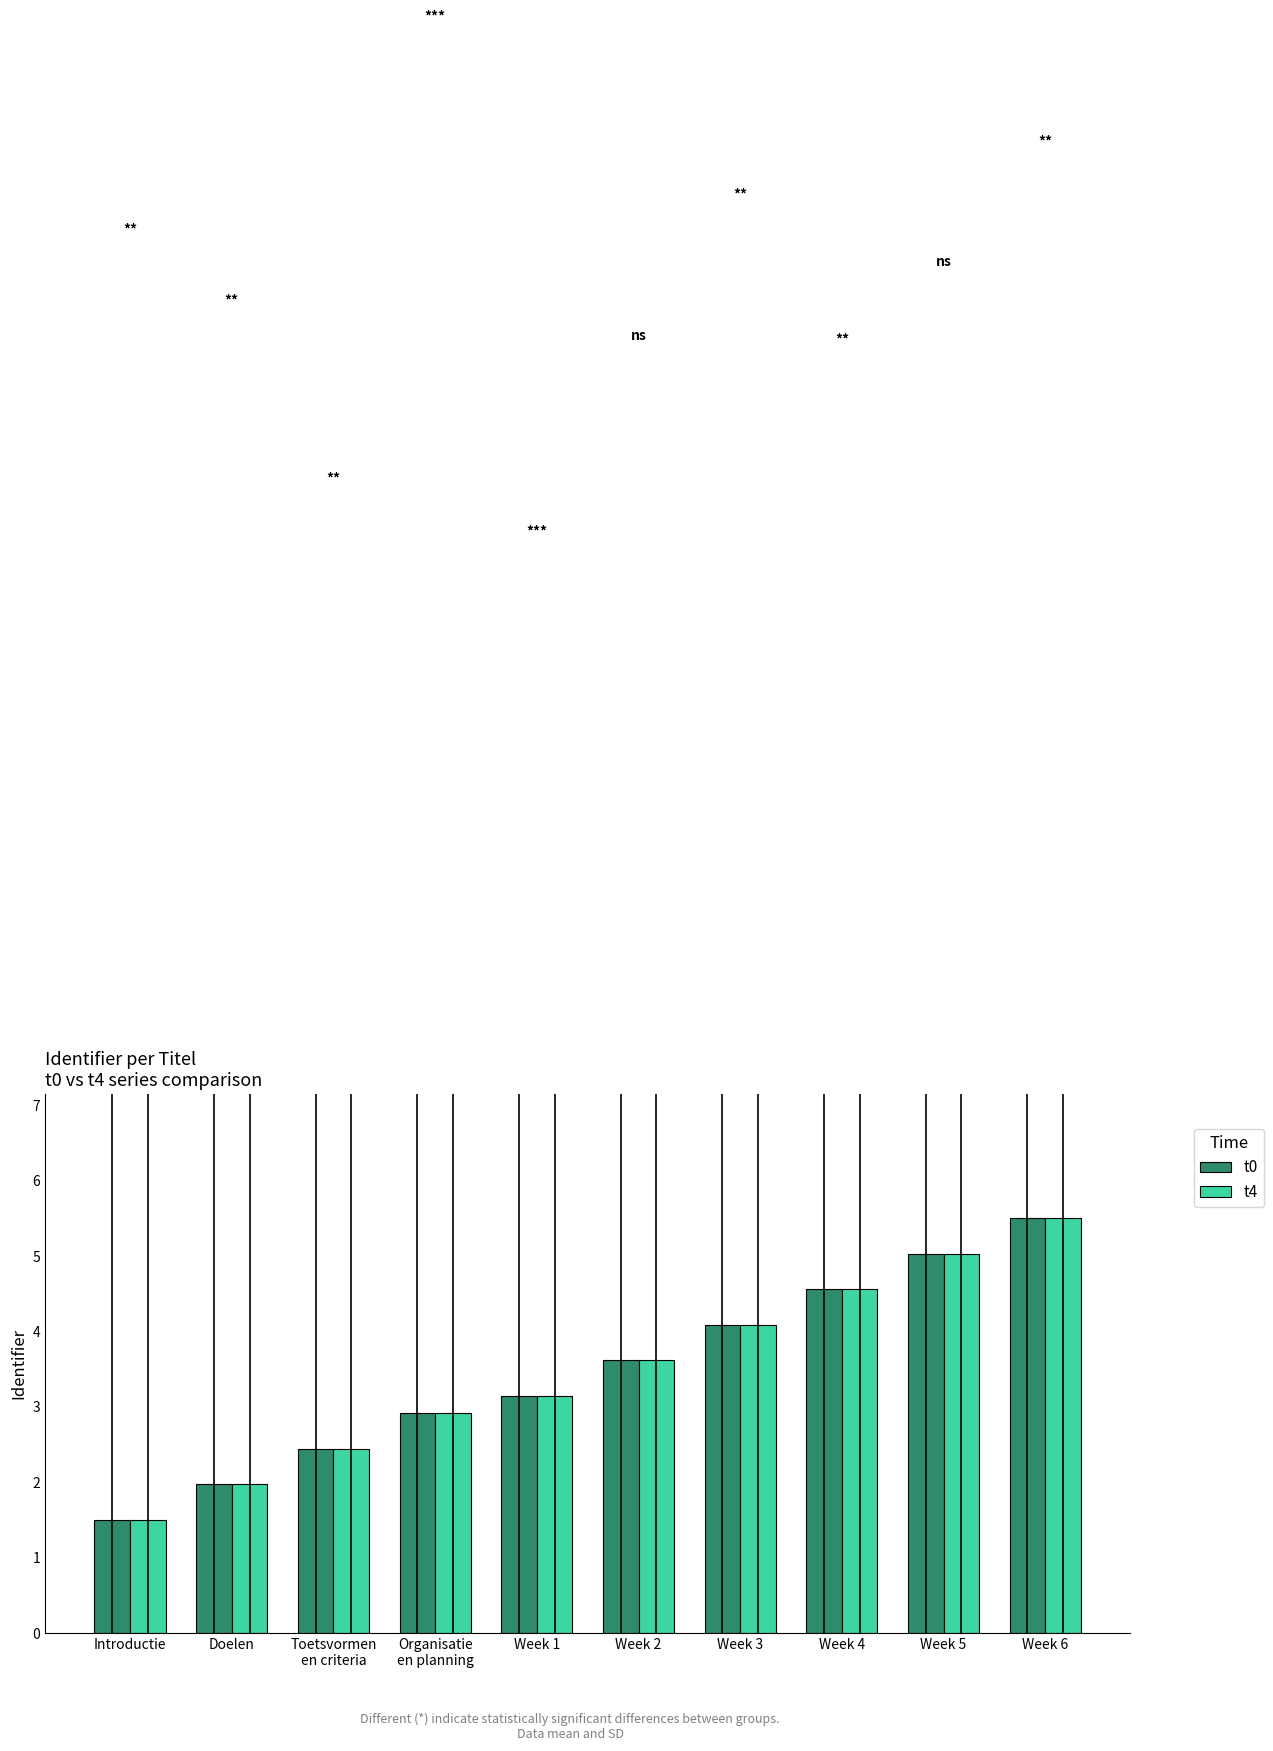

Which category has the lowest value across all series?

Introductie